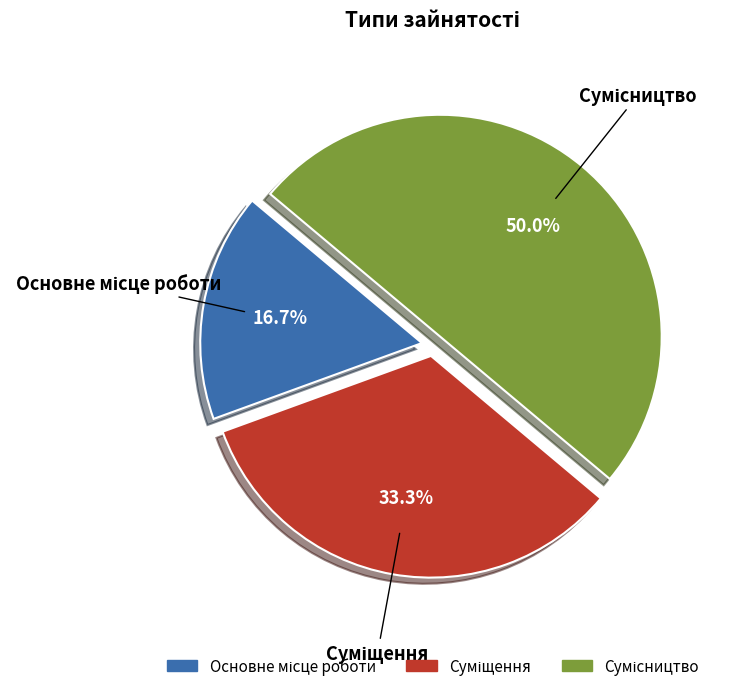

How many slices are in this pie chart?

3